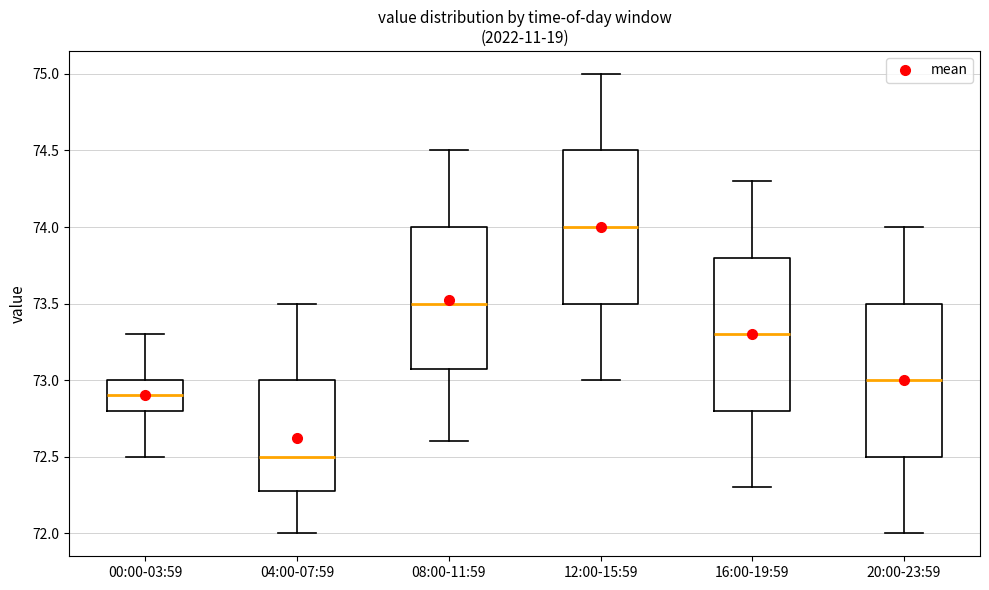

Which box's median line is the lowest?

04:00-07:59